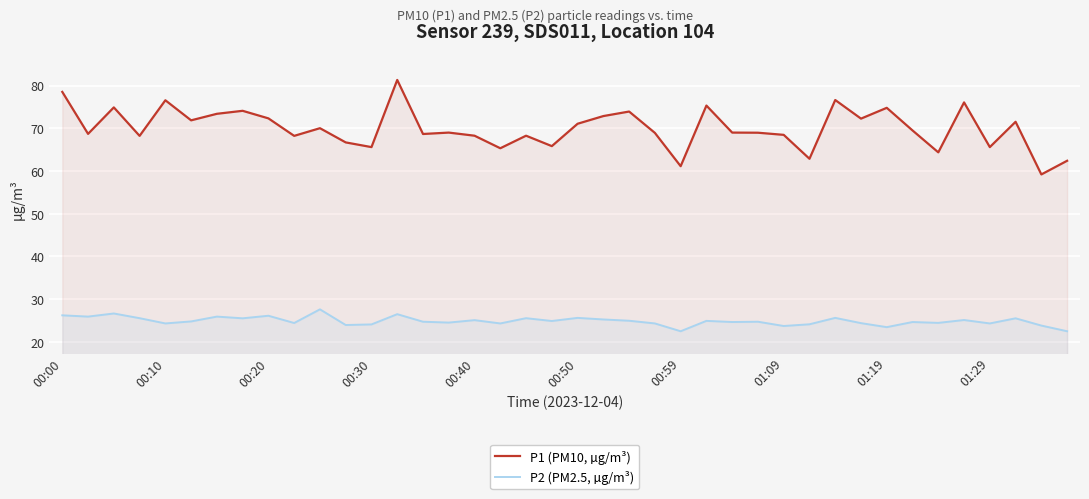

What is the value of the P1 (PM10, µg/m³) point at the 19th from the left?

68.3